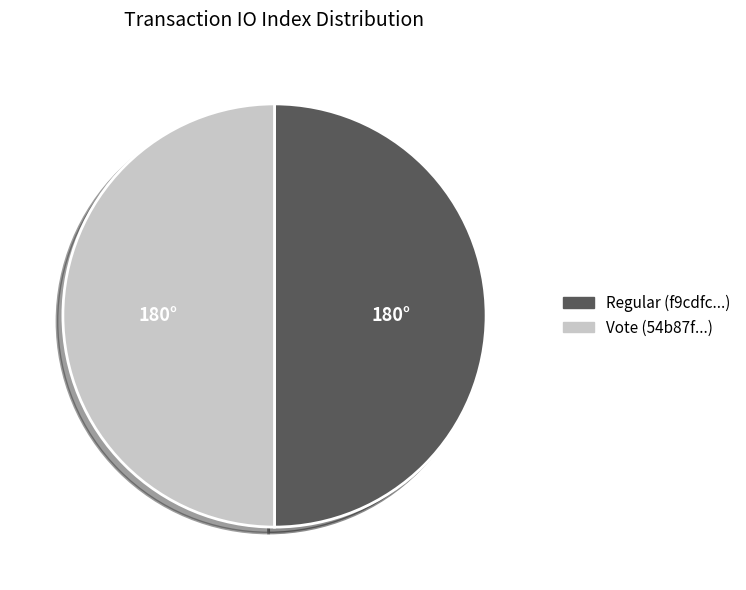

Do Regular and Vote together represent more than half of the pie?

Yes